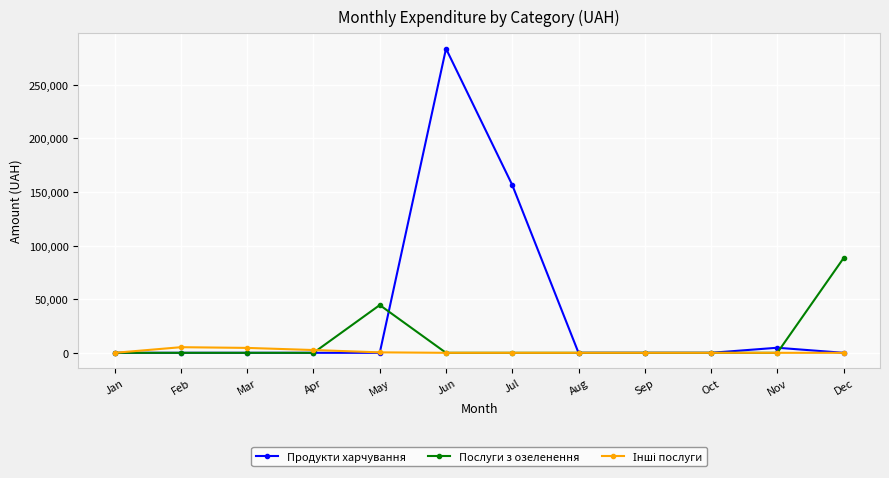

Count the number of categories in the chart.

12